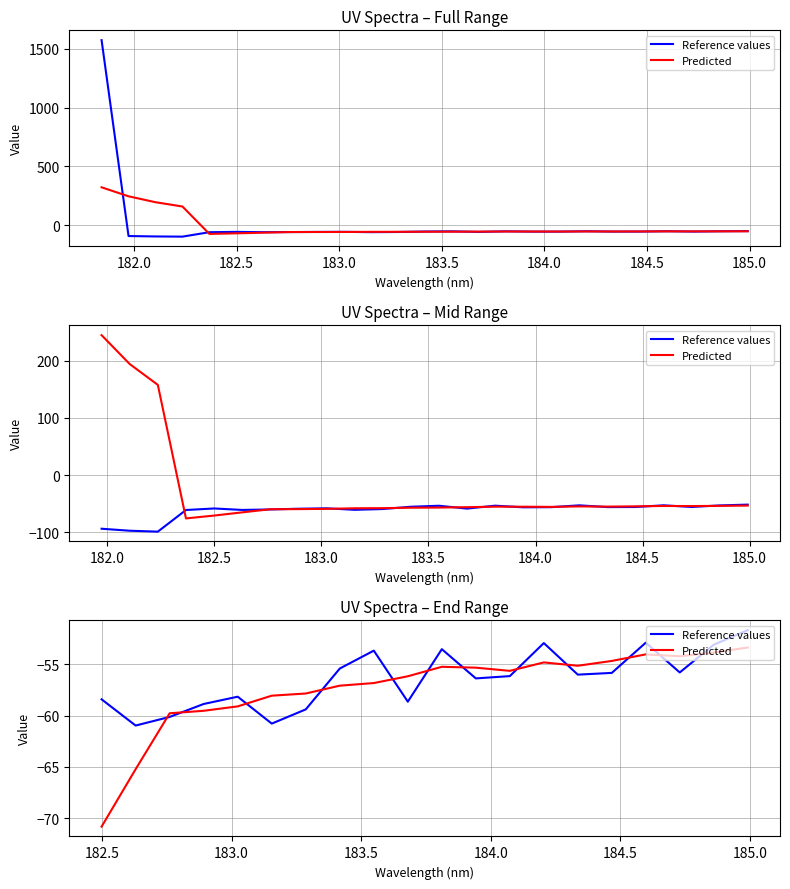

What is the value of the Predicted point at the 8th from the left?

-57.1